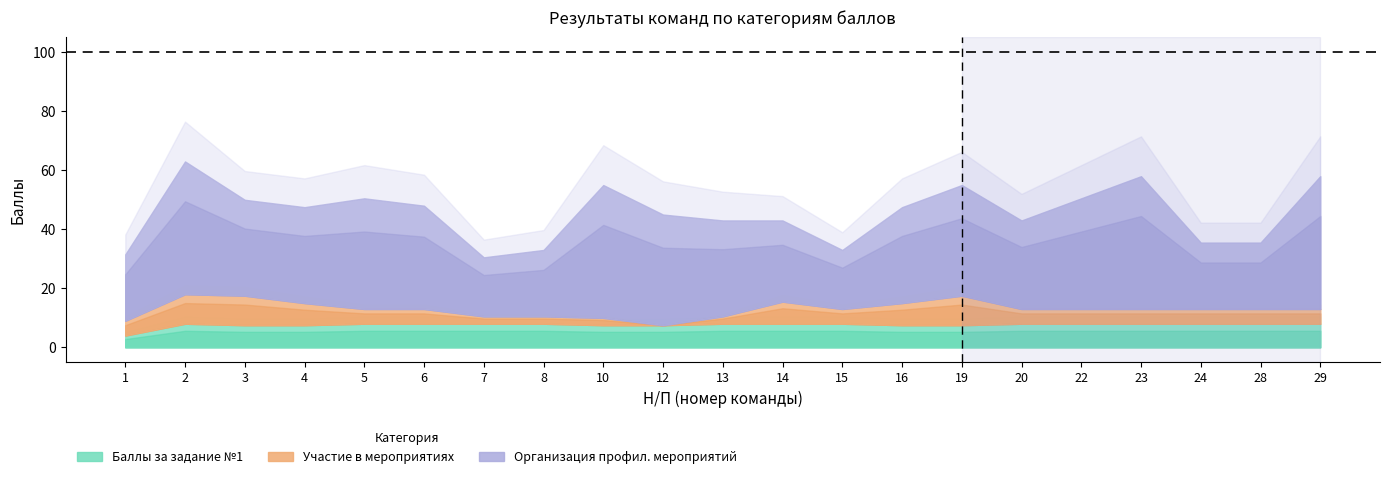

Which category has the highest value across all series?

2